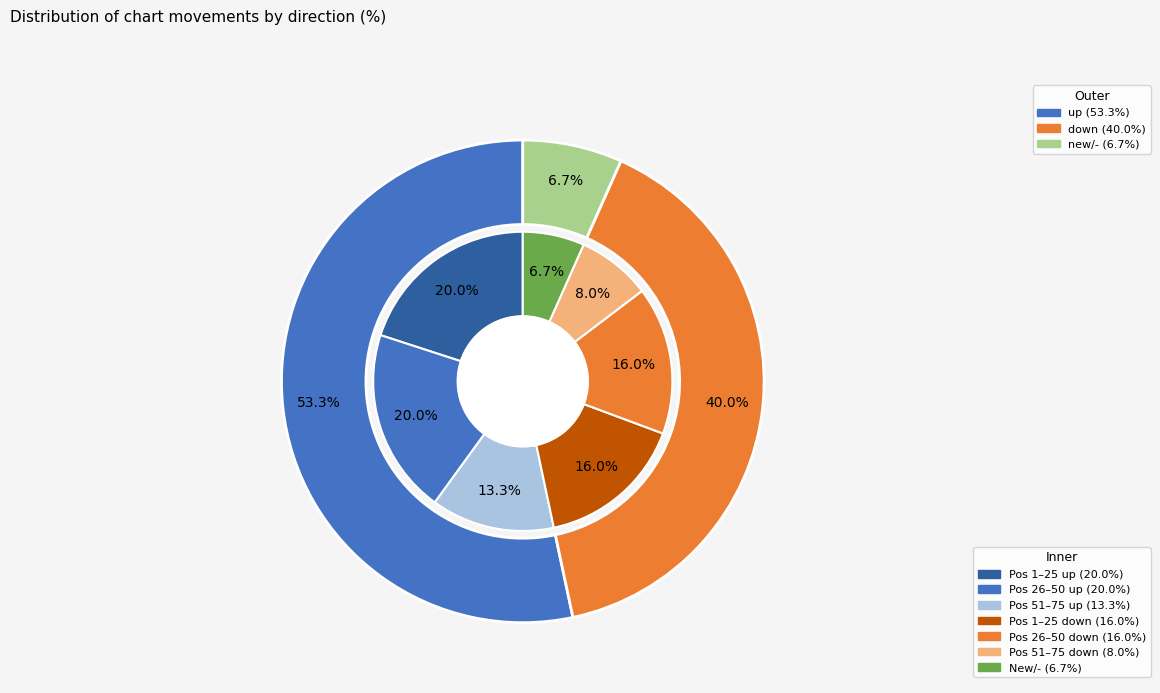

Which category has the smallest portion of the pie?

-